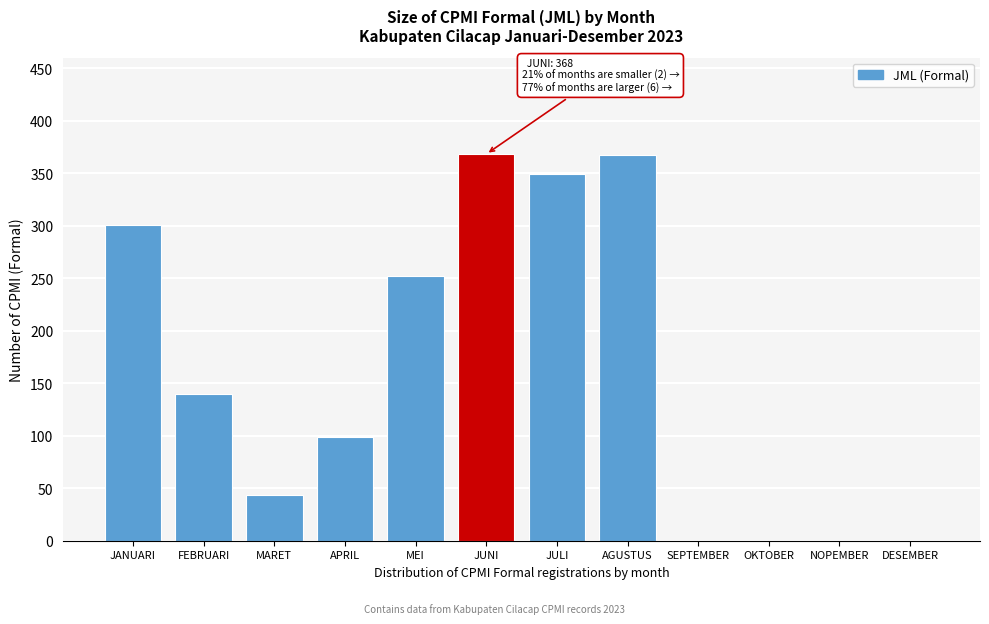

Is it true that the value at OKTOBER is 140?

False